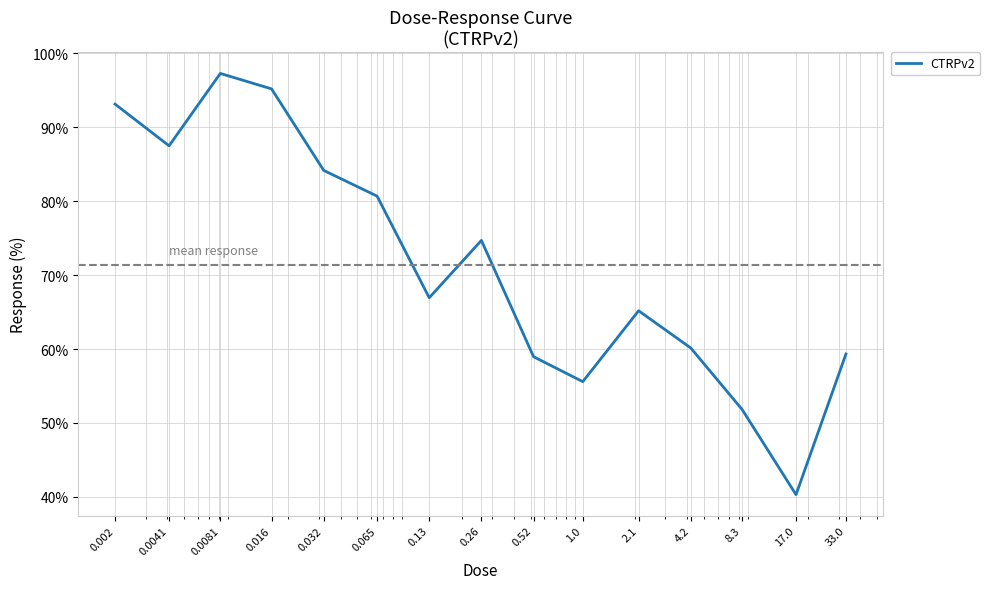

What is the minimum value shown in the chart?

40.3